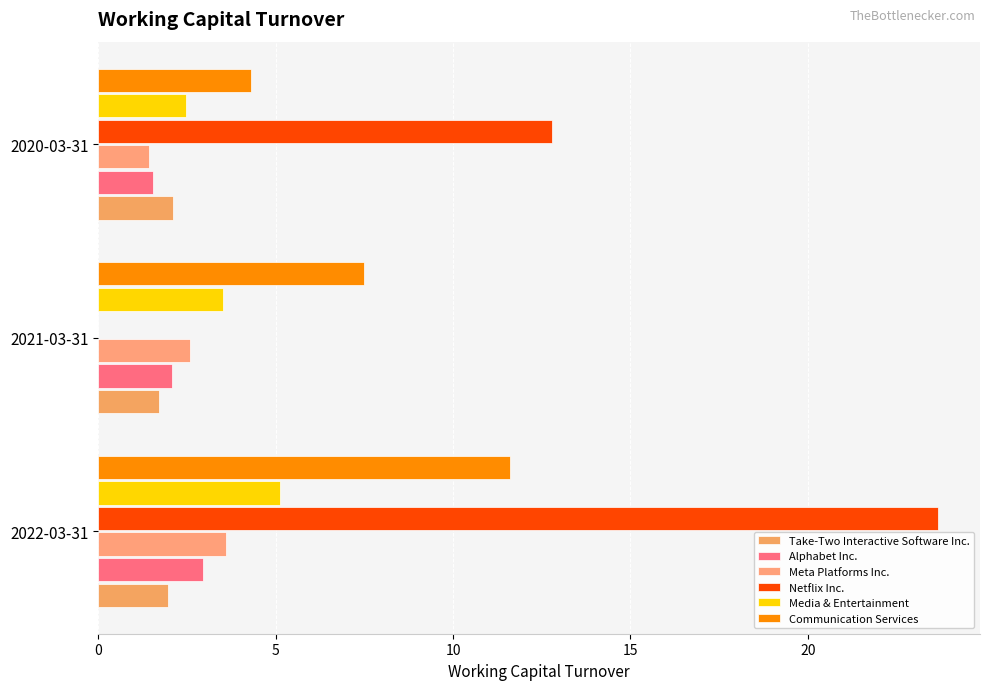

How many series are shown in this chart?

6